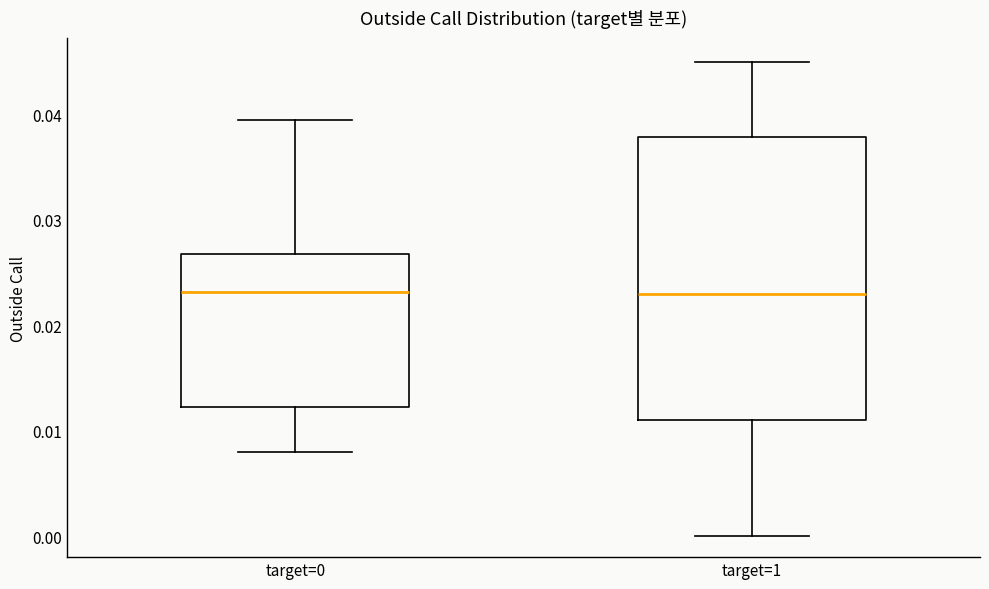

Reading left to right, read every box against the y-axis: the position of its median line, the range the box covers, and the ends of its whiskers. The values are not printed on the chart, so give them approximately, as read against the axis.

target=0: median 0.023, box 0.012 to 0.027, whiskers 0.008 to 0.039
target=1: median 0.023, box 0.011 to 0.038, whiskers 0.000 to 0.045